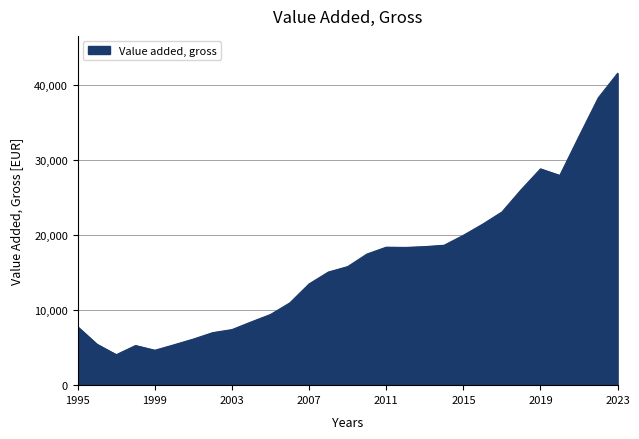

What is the minimum value shown in the chart?

4063.6